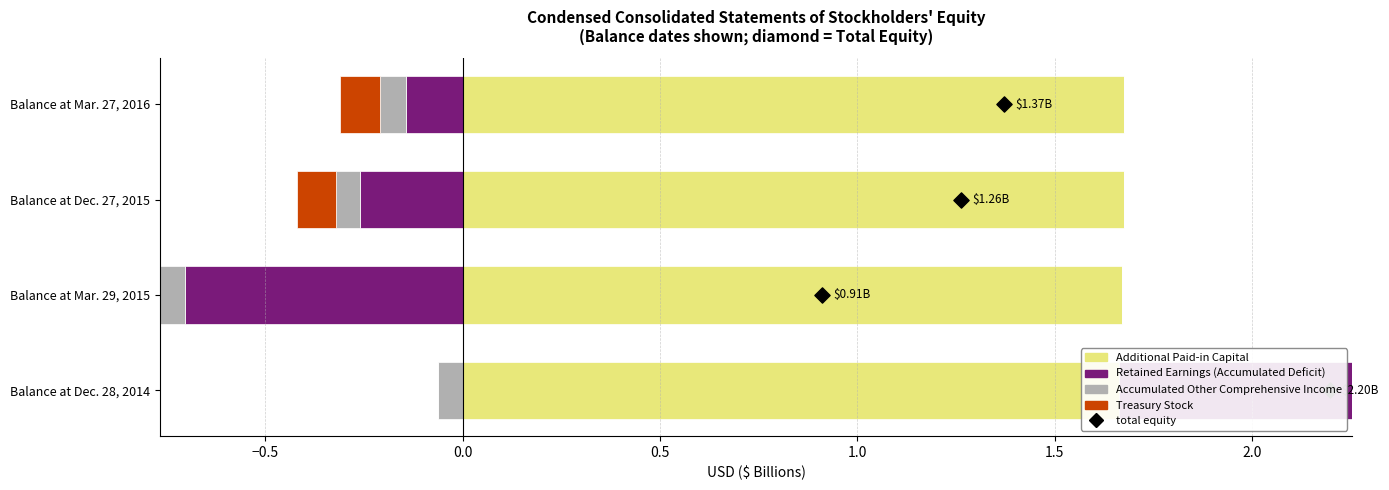

Which series has the widest spread of Y values?

total equity